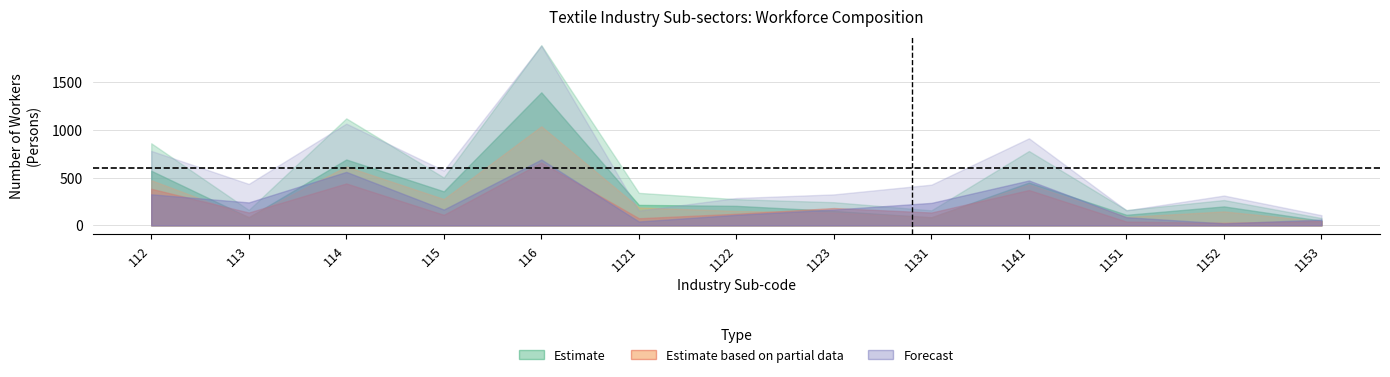

The value of establishments at 1151 is 3. True or false?

False